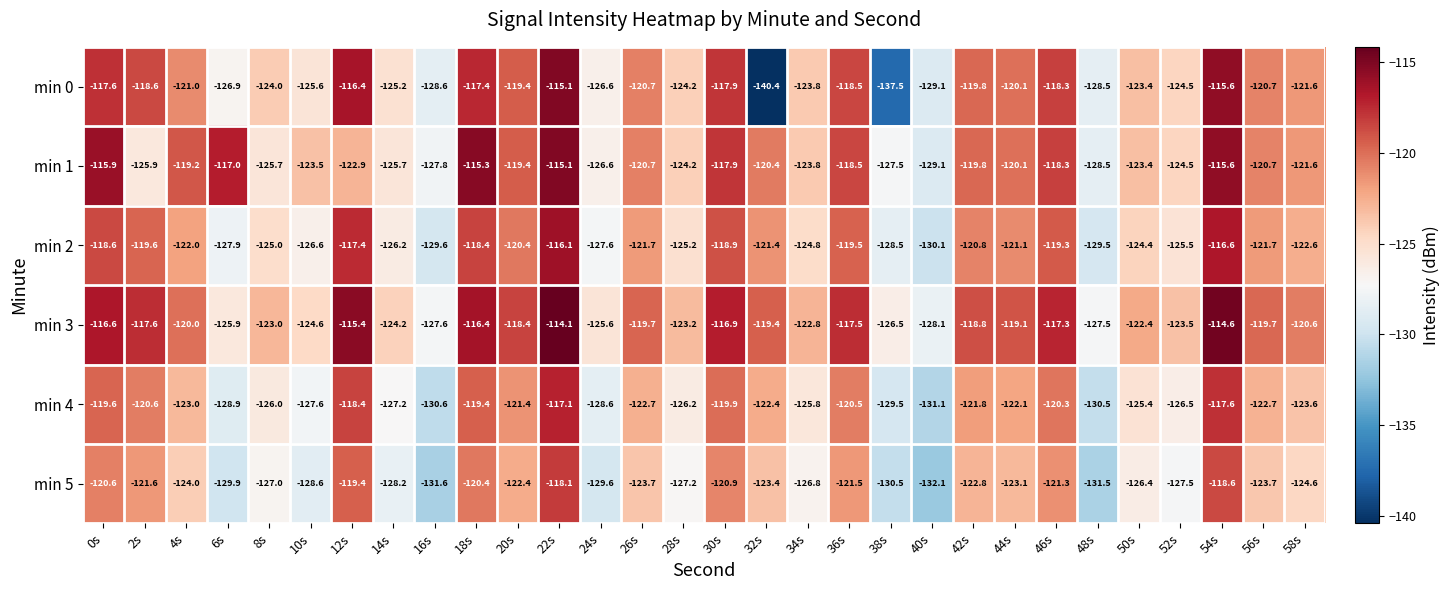

What is the average value of the min 2 series?

-122.9